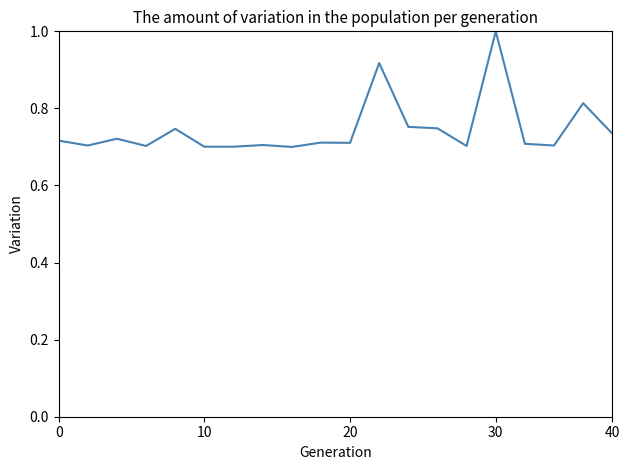

What is the difference between the maximum and minimum values?

0.3